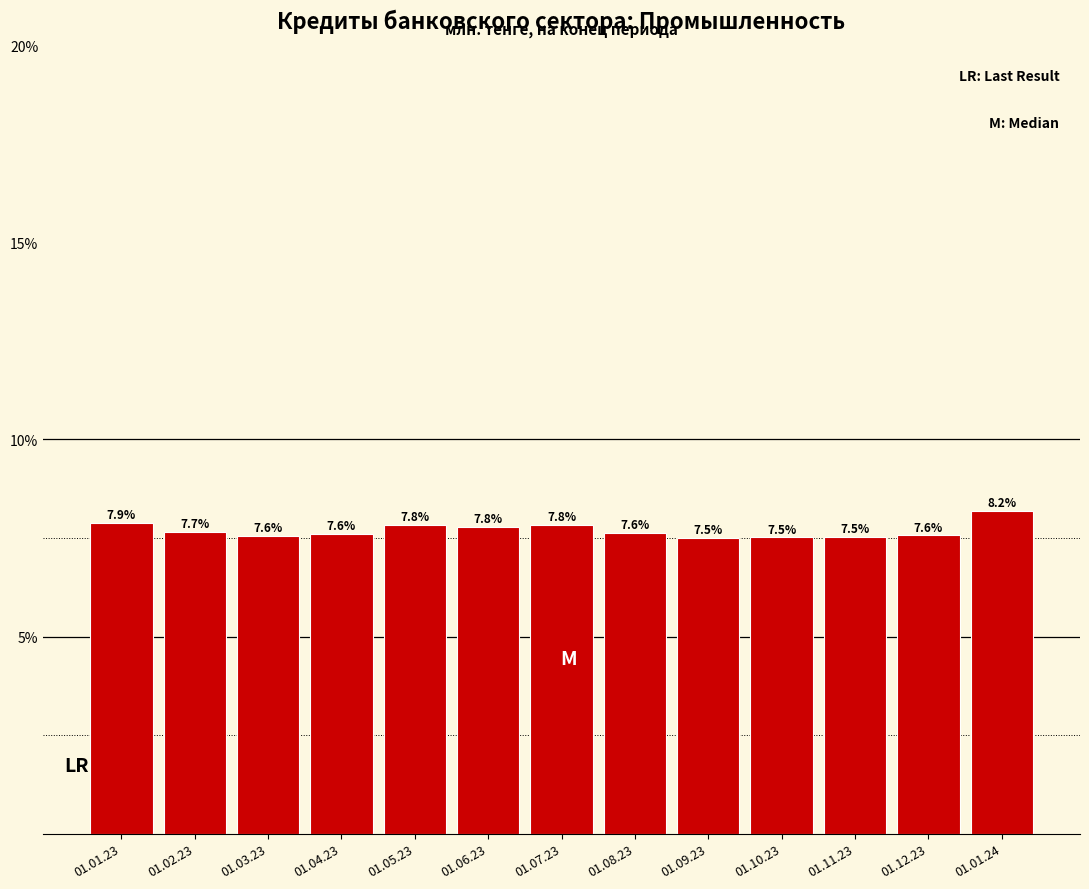

Reading right to left, list all the values displayed in this chart.

8.2	7.6	7.5	7.5	7.5	7.6	7.8	7.8	7.8	7.6	7.6	7.7	7.9